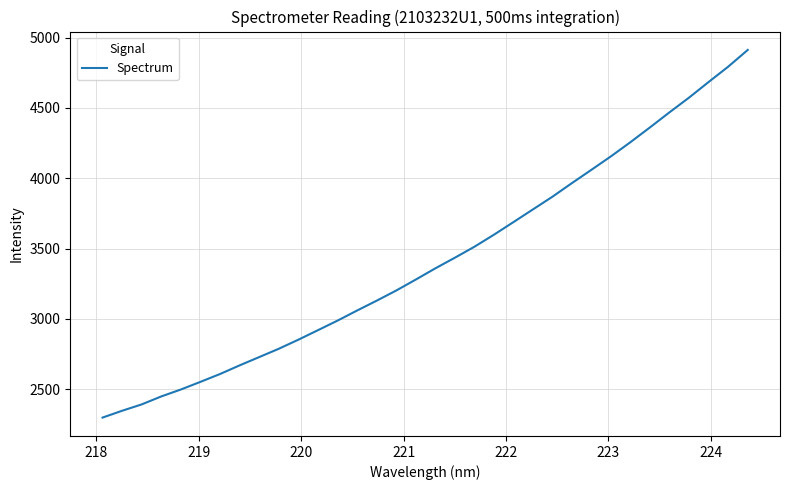

What is the difference between the maximum and minimum values?

2613.0